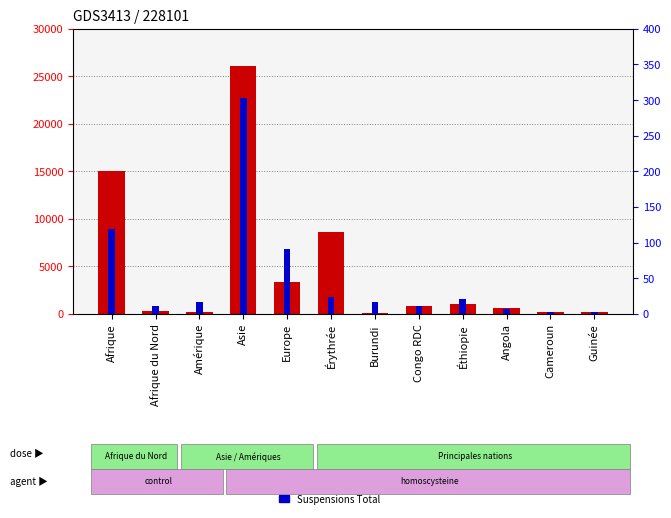

At how many categories does at least one series exceed 14296?

2